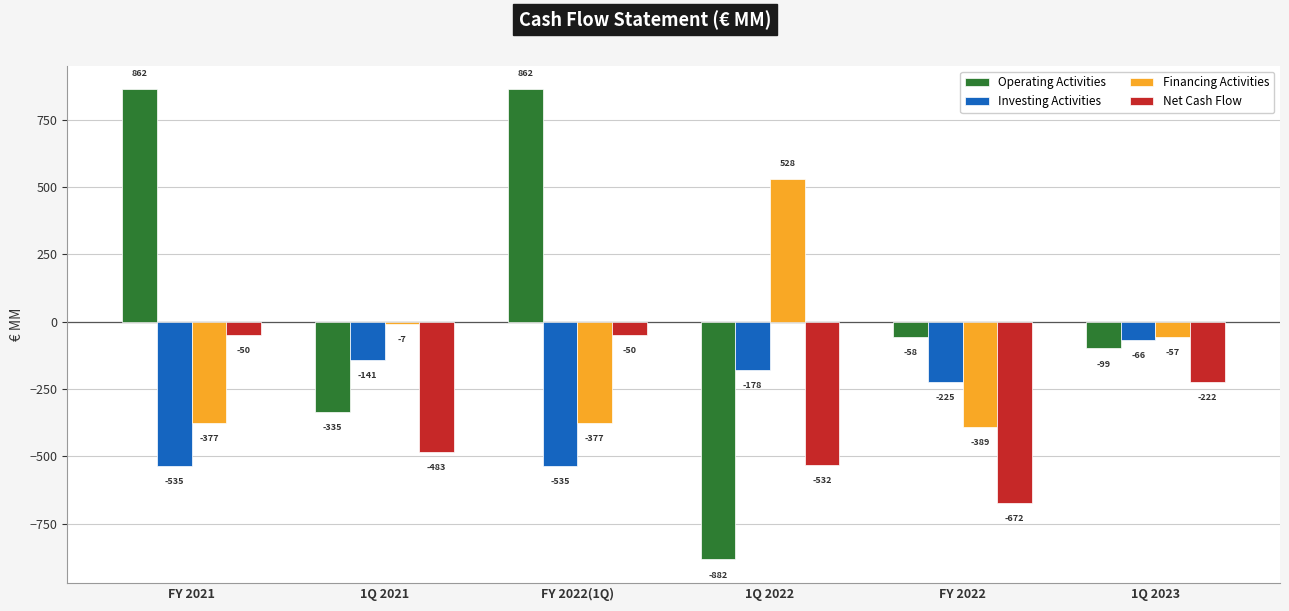

What is the label of the 2nd bar from the left?

1Q 2021